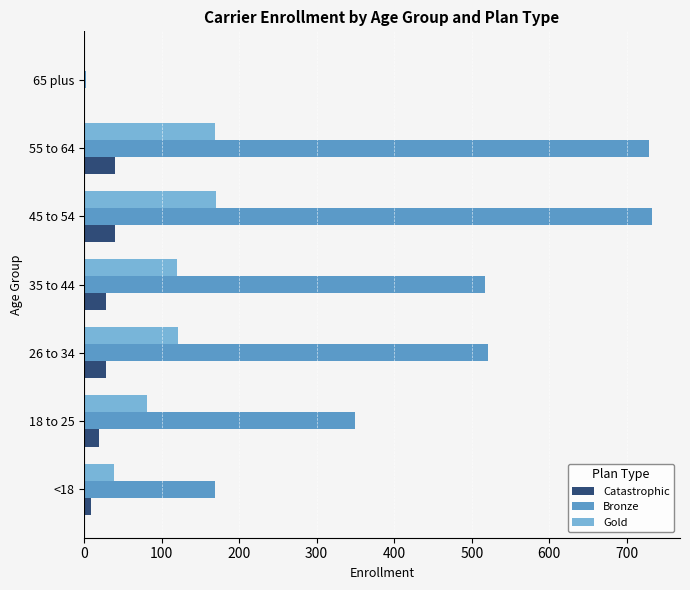

What is the greatest value displayed?

731.9